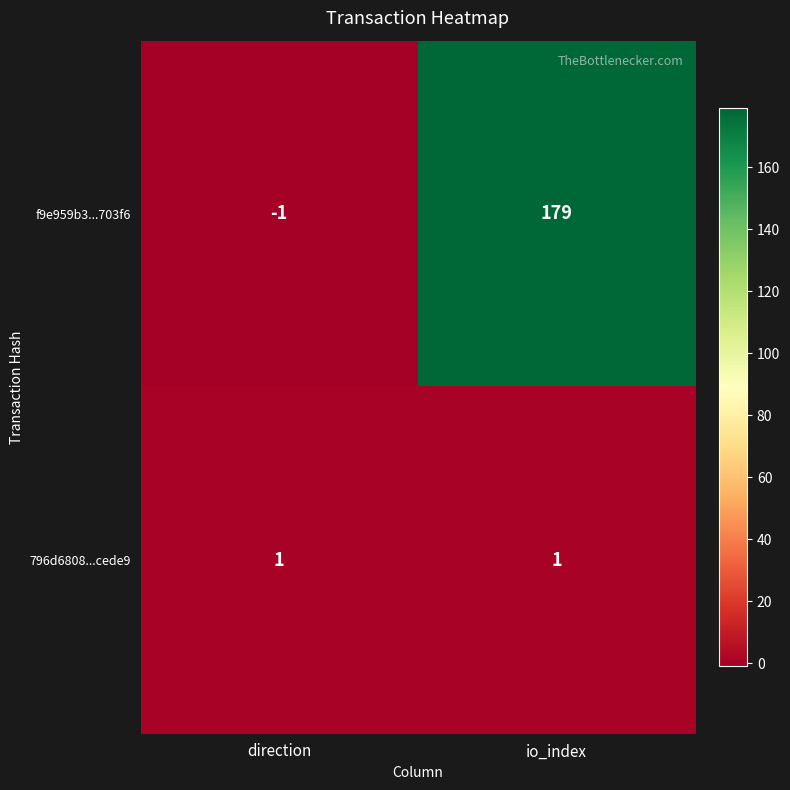

Which series has the largest total across all categories?

f9e959b3...703f6